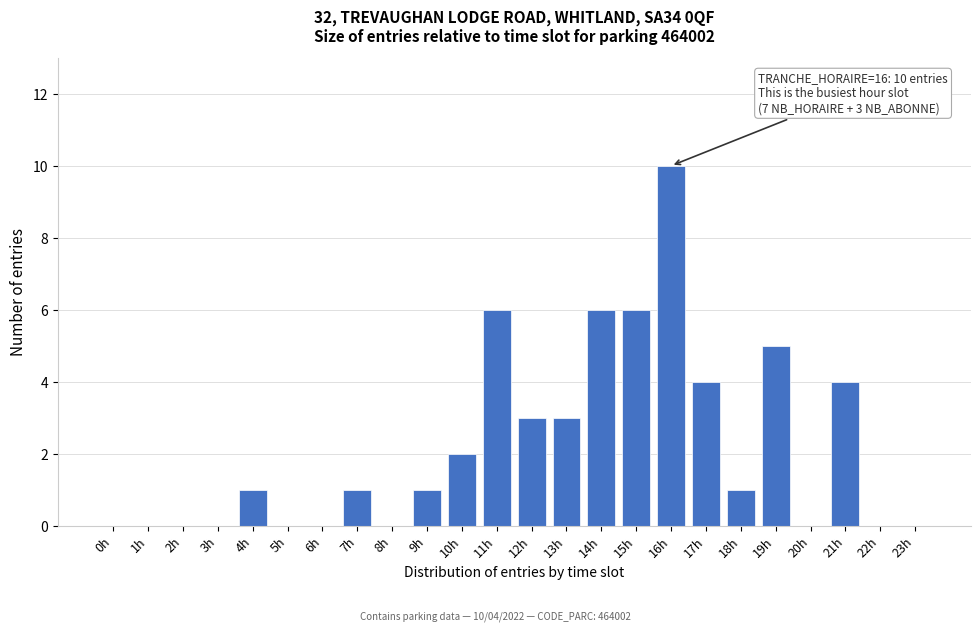

Reading left to right, list all the values displayed in this chart.

0h=0	1h=0	2h=0	3h=0	4h=1	5h=0	6h=0	7h=1	8h=0	9h=1	10h=2	11h=6	12h=3	13h=3	14h=6	15h=6	16h=10	17h=4	18h=1	19h=5	20h=0	21h=4	22h=0	23h=0